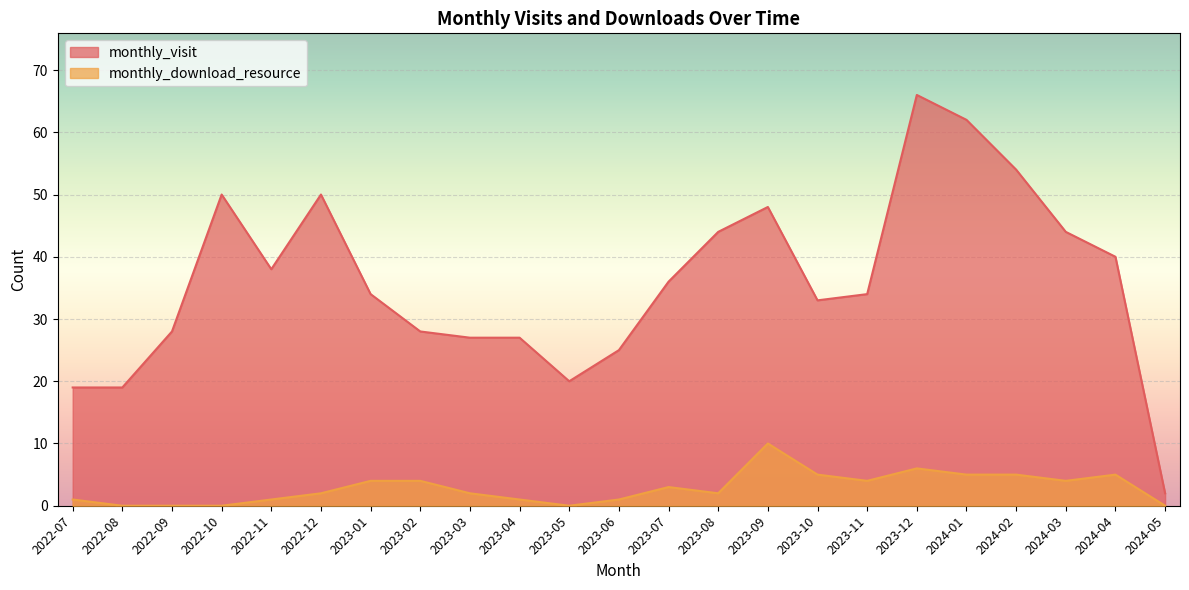

What is the total value across all series at 2023-03?

29